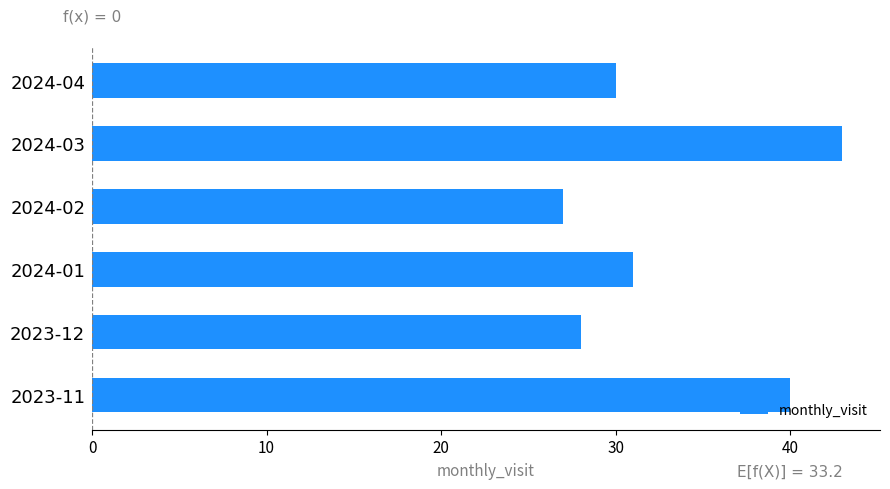

How many bars are there in total?

6